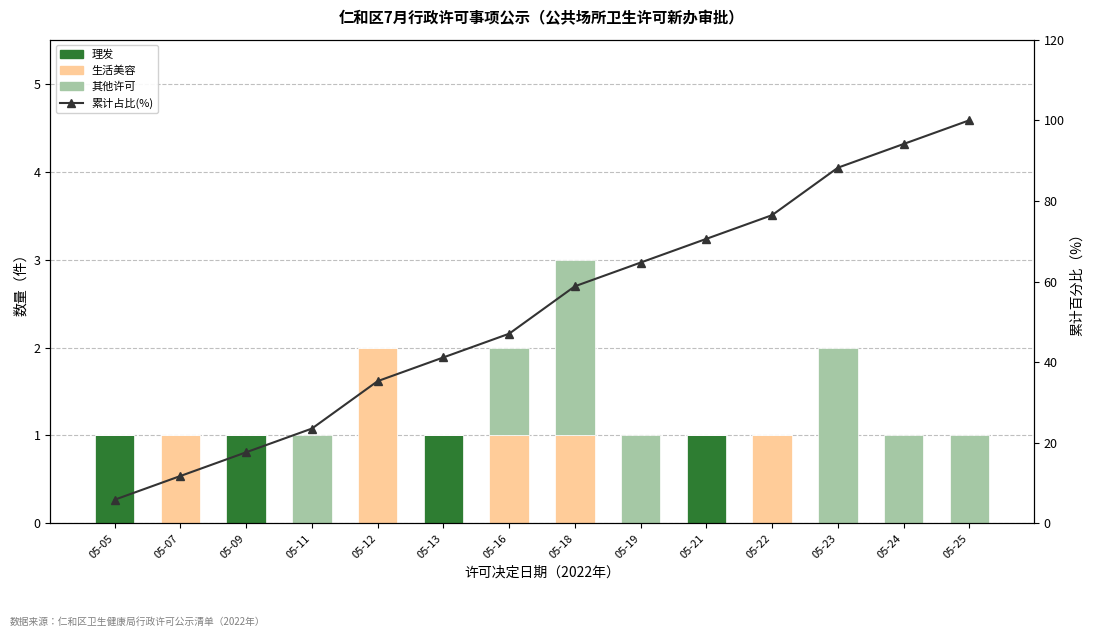

At 05-05, list the series in order from largest to smallest.

累计占比(%), 理发, 生活美容, 其他许可